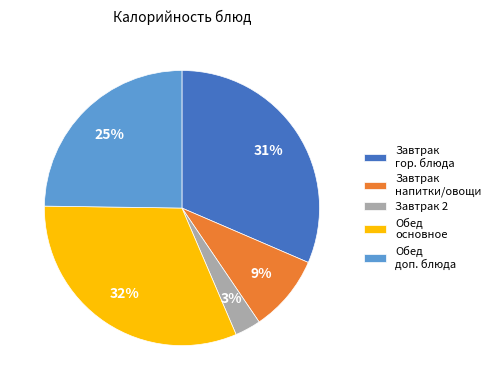

What percentage is the Завтрак напитки/овощи slice, to the nearest percent?

9%